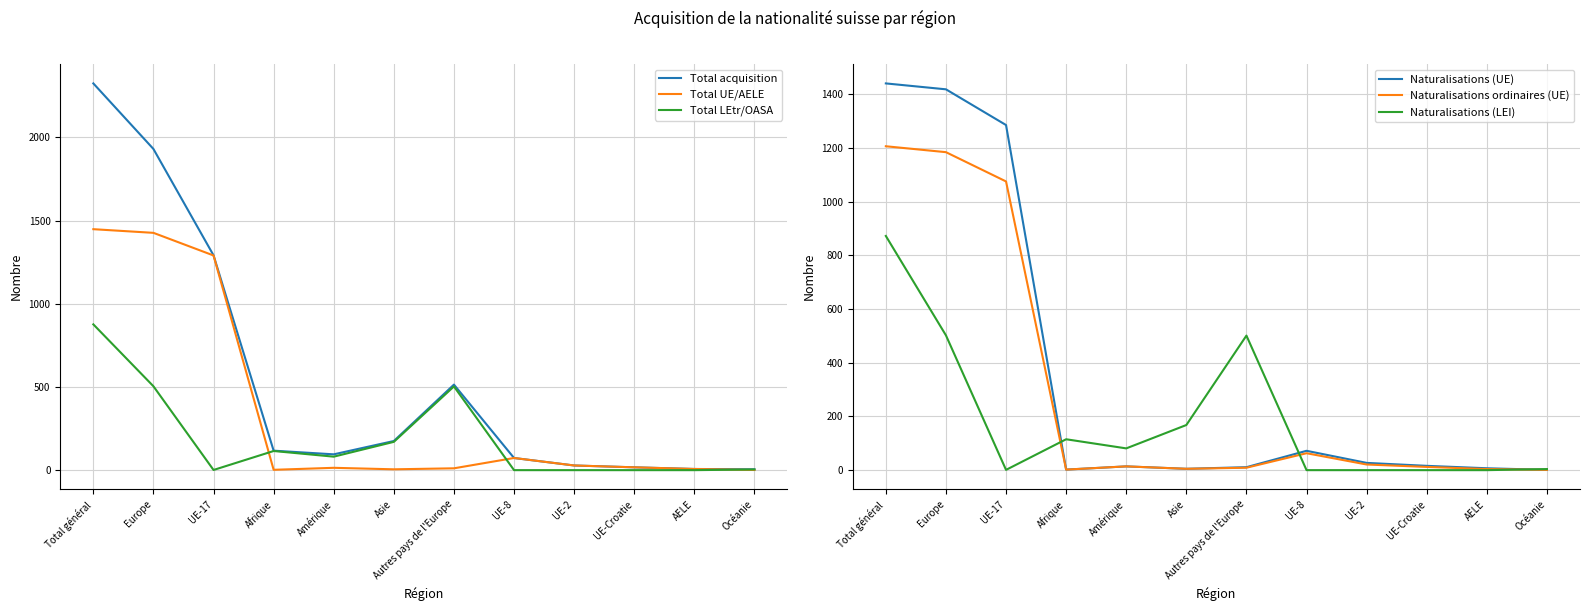

Reading right to left, what are all the values shown in this chart?

Total acquisition: 5	7	17	28	73	514	175	95	117	1291	1930	2324
Total UE/AELE: 1	7	17	28	73	11	5	14	2	1290	1426	1448
Total LEtr/OASA: 4	0	0	0	0	503	170	81	115	1	504	876
Naturalisations (UE): 1	7	16	27	72	11	5	14	2	1285	1418	1440
Naturalisations ordinaires (UE): 1	4	12	21	63	9	5	14	2	1075	1184	1206
Naturalisations (LEI): 4	0	0	0	0	501	168	81	115	1	502	872